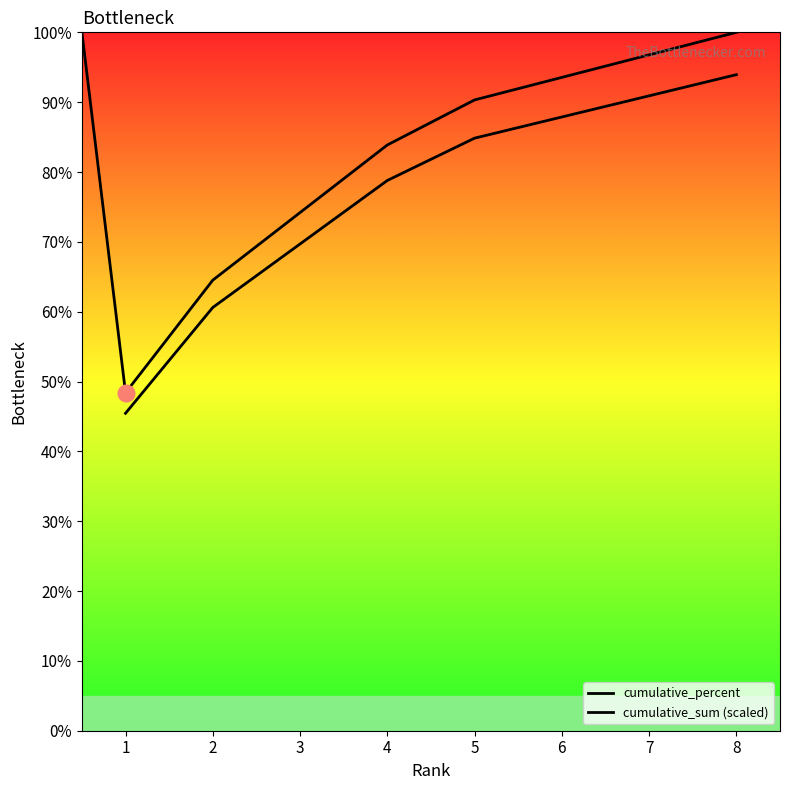

Which has a higher value, 4 or 5?

5